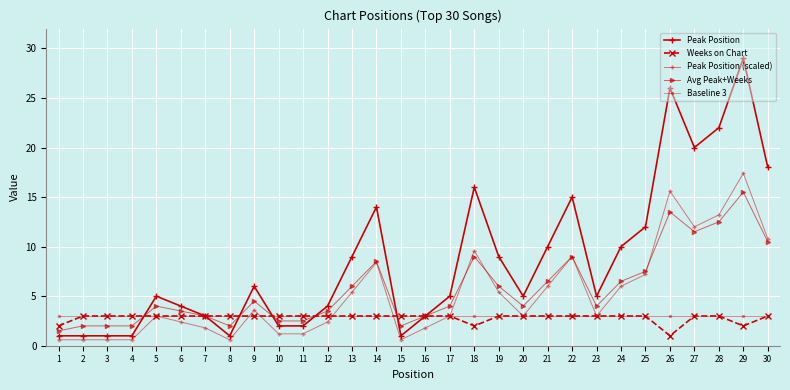

How many distinct data groups are displayed?

5